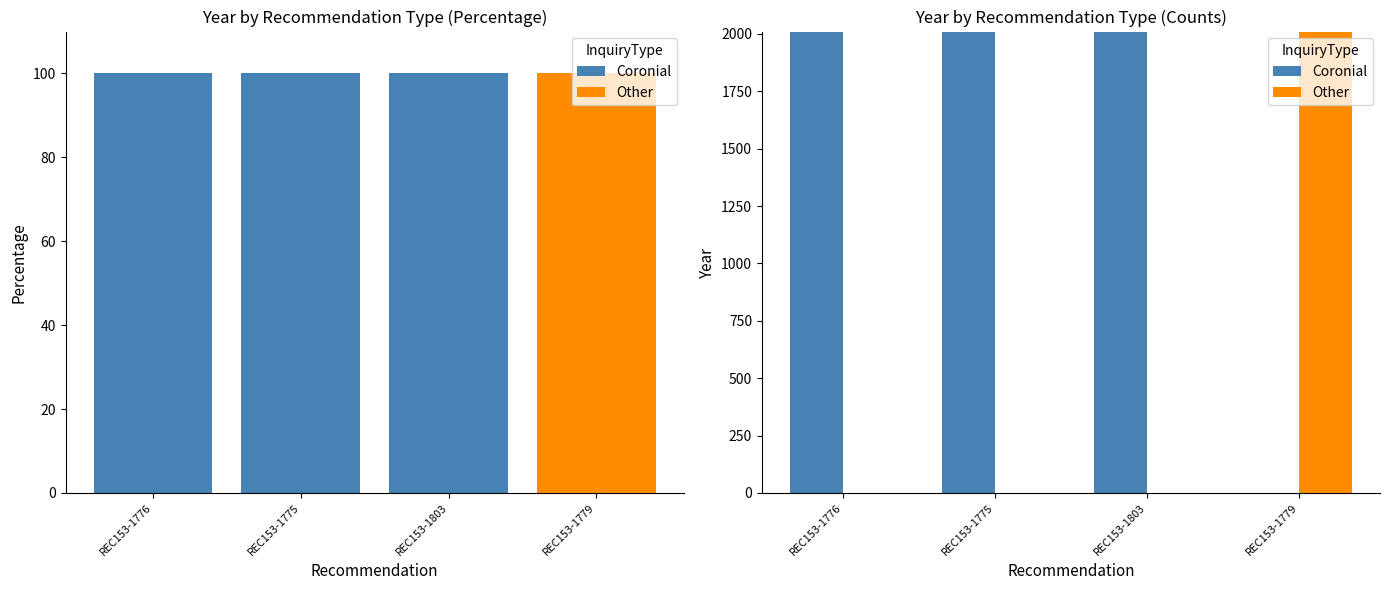

How many bars are there in total?

8